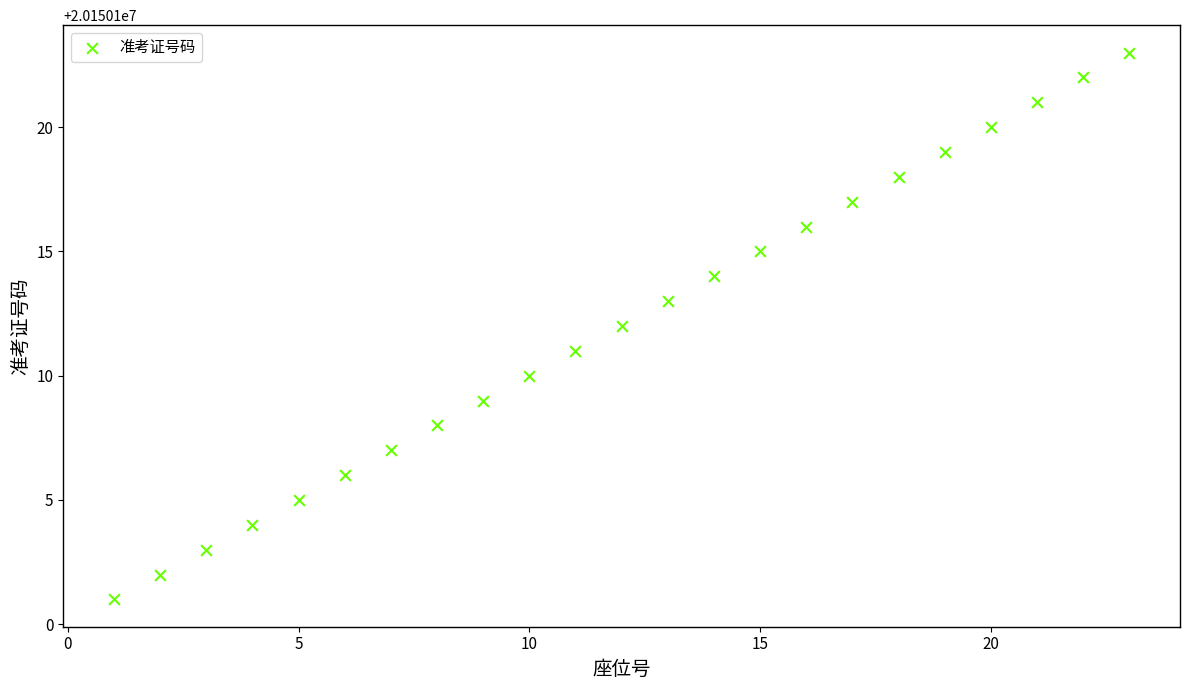

What is the range of Y values (max minus min)?

22